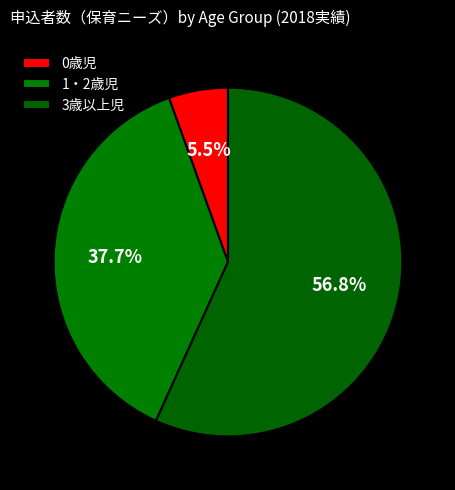

Does any single category account for the majority?

Yes